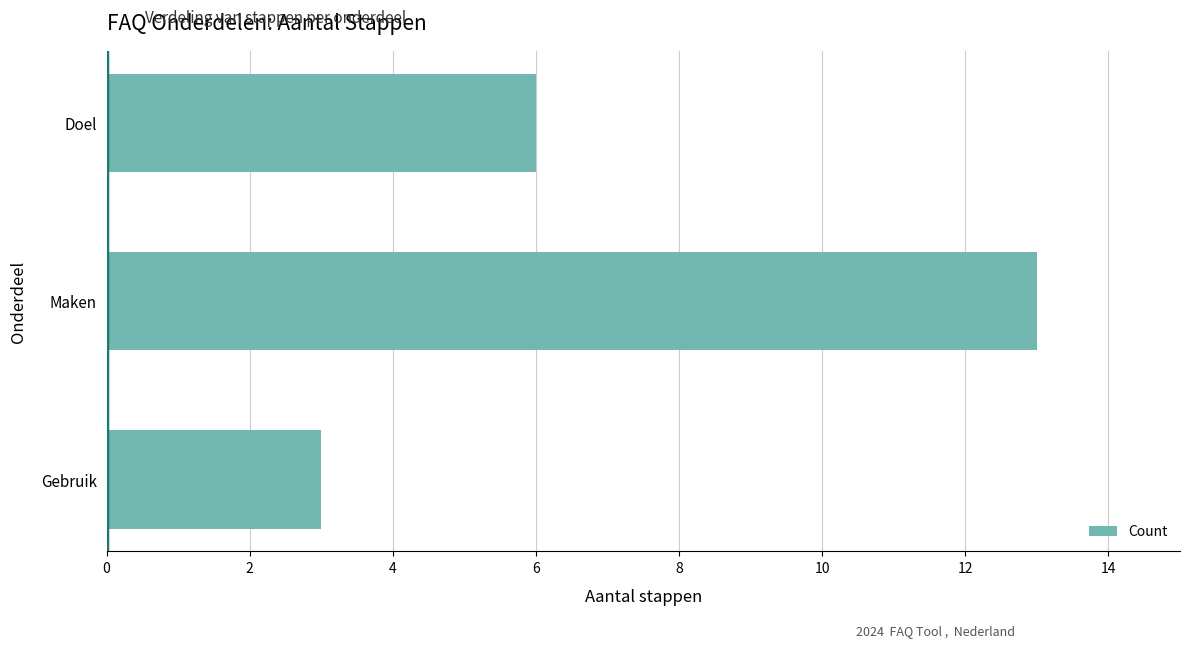

What is the maximum value shown in the chart?

13